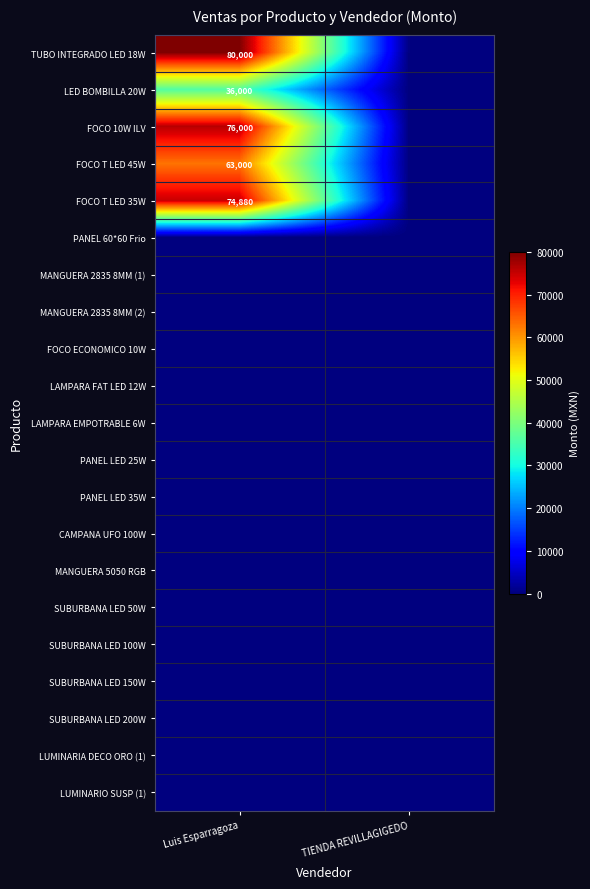

At how many categories does at least one series exceed 15554?

1